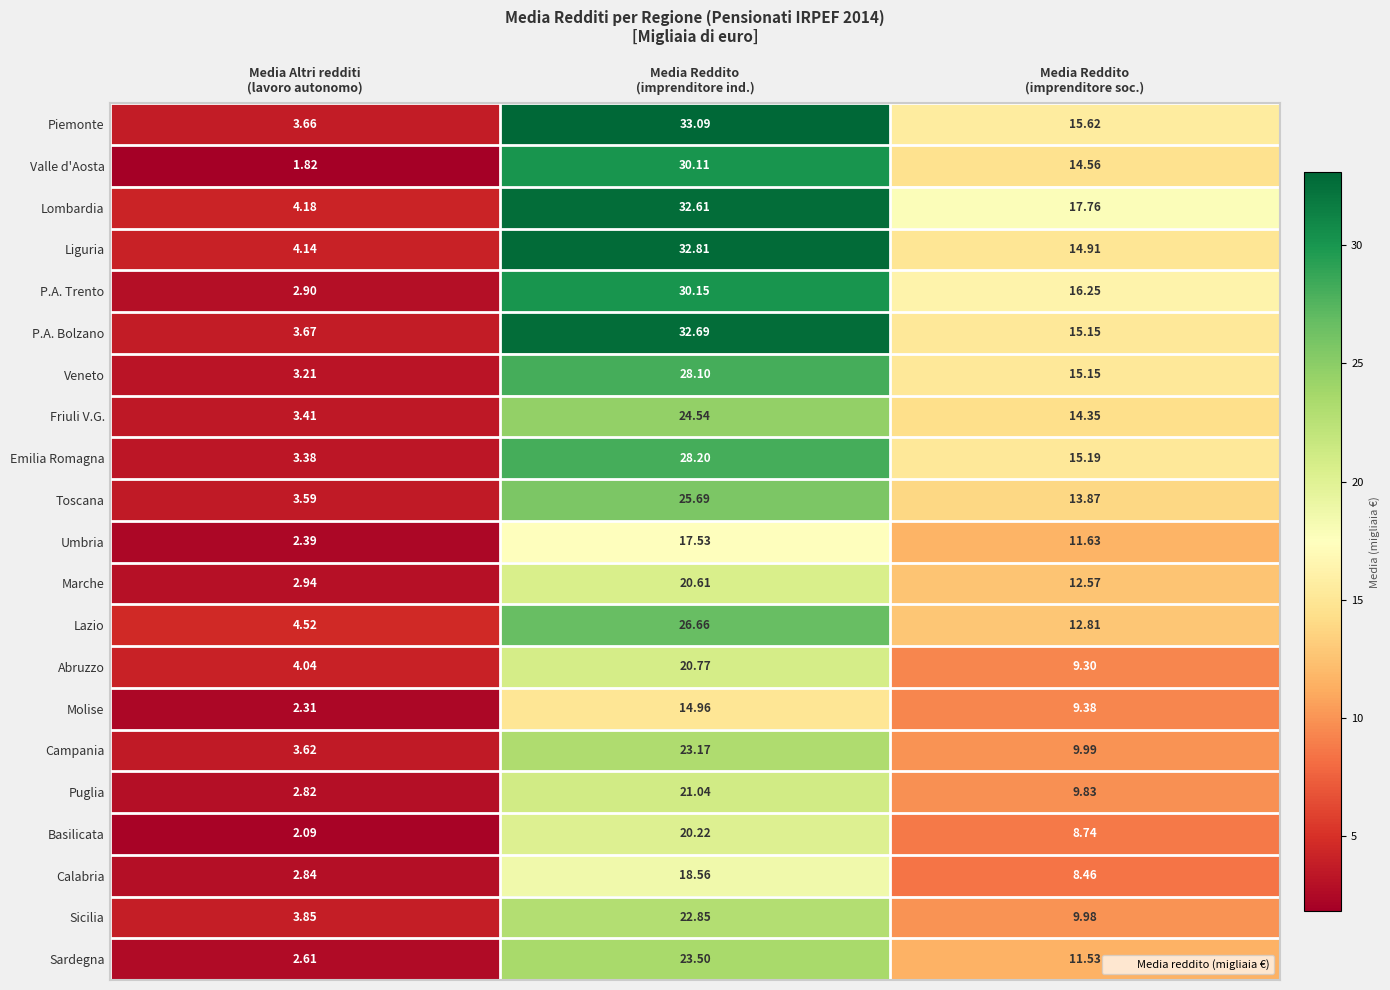

How many distinct data groups are displayed?

21